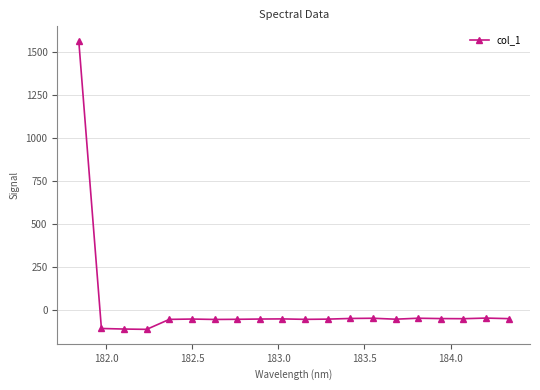

What is the value of the 7th point from the left?

-57.3